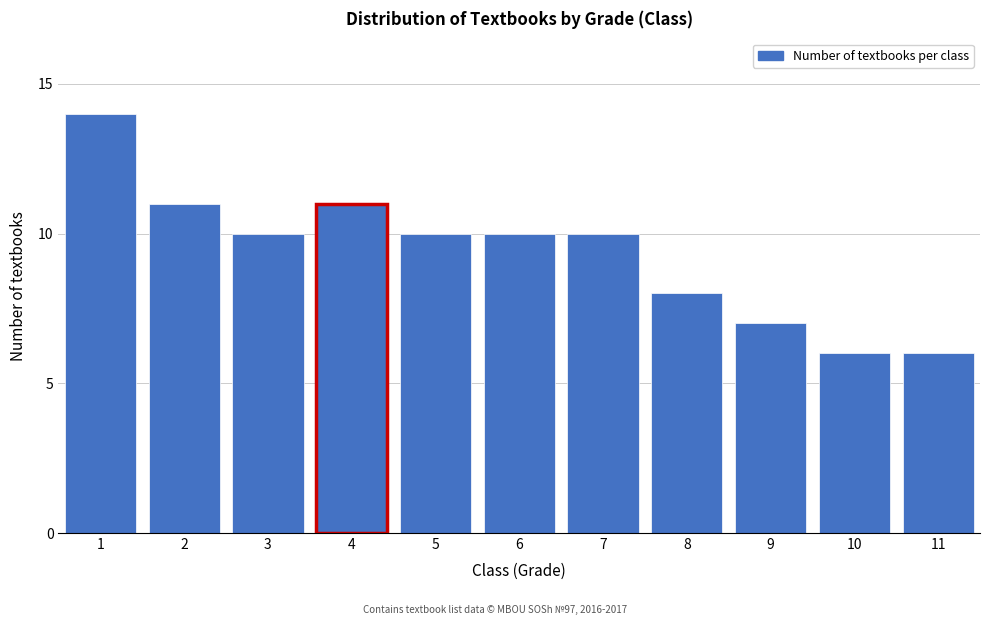

Reading left to right, transcribe all the data shown in this chart.

1=14	2=11	3=10	4=11	5=10	6=10	7=10	8=8	9=7	10=6	11=6